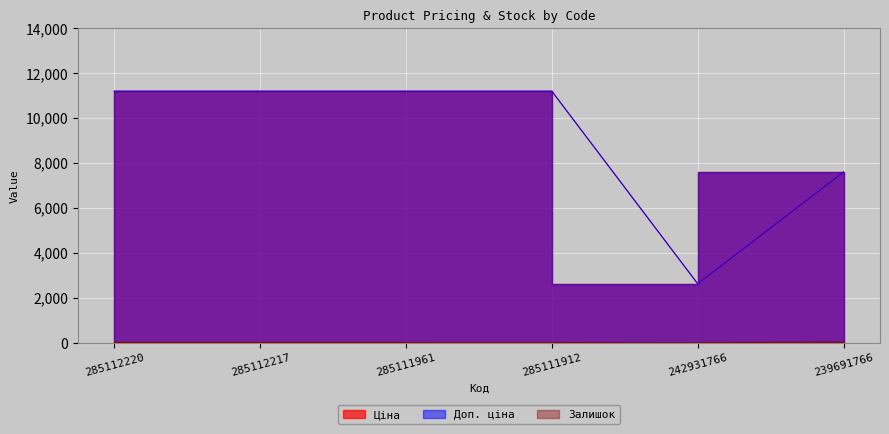

At which category is the sum across all series the highest?

285112220